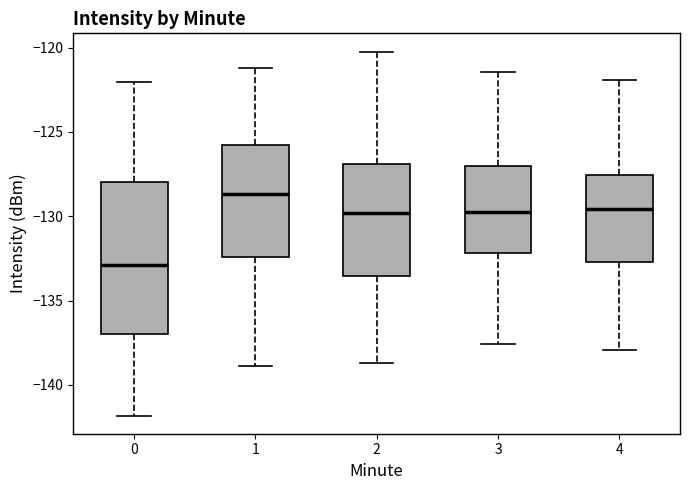

Reading left to right, transcribe this box plot: for each box, give where its median line is, the range the box spans, and where its two whiskers end, as read against the y-axis. The values are not printed on the chart, so give them approximately, as read against the axis.

0: median -133.0, box -137.0 to -128.0, whiskers -142.0 to -122.0
1: median -128.5, box -132.5 to -126.0, whiskers -139.0 to -121.0
2: median -130.0, box -133.5 to -127.0, whiskers -138.5 to -120.0
3: median -129.5, box -132.0 to -127.0, whiskers -137.5 to -121.5
4: median -129.5, box -132.5 to -127.5, whiskers -138.0 to -122.0